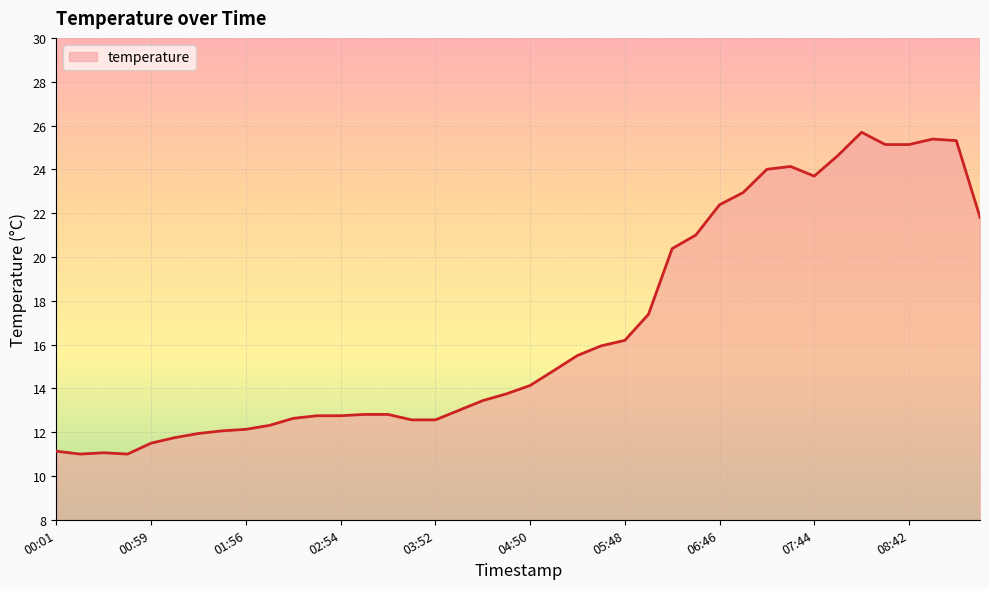

What is the difference between the maximum and minimum values?

14.7